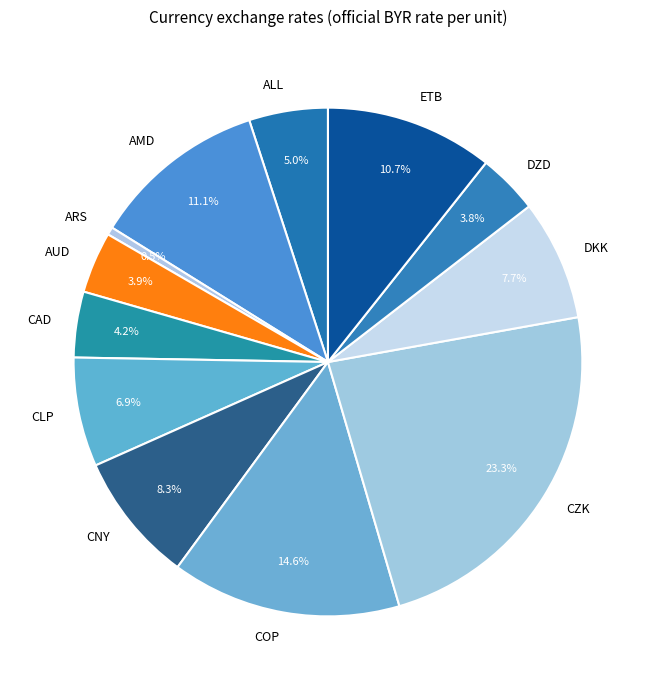

Is there any slice that represents more than half of the pie?

No